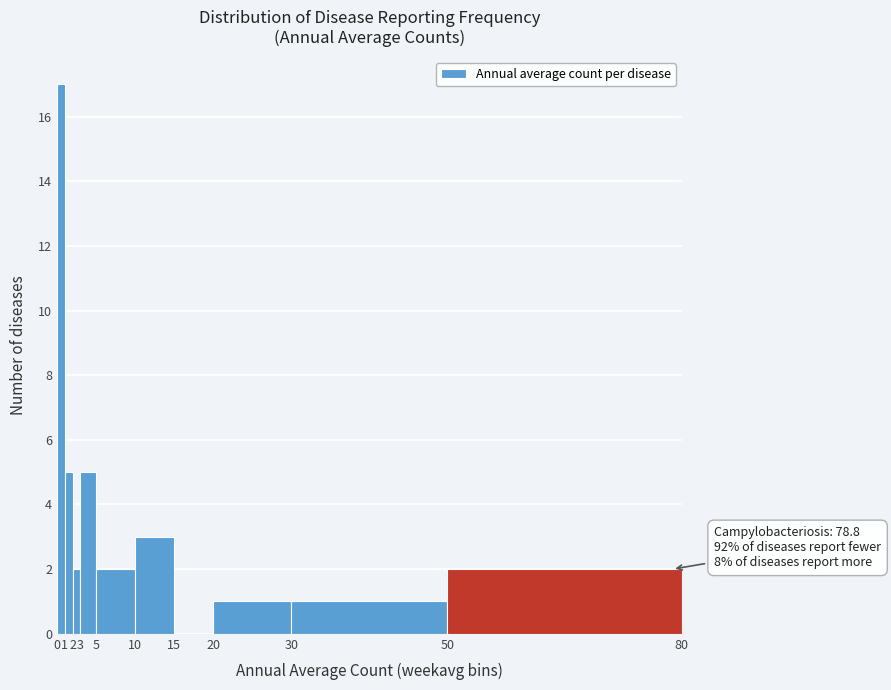

Over which range of the x-axis is the bar tallest?

0 to 1